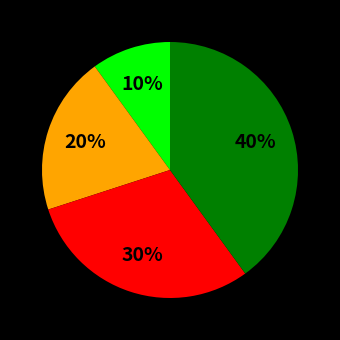

Does any single category account for the majority?

No